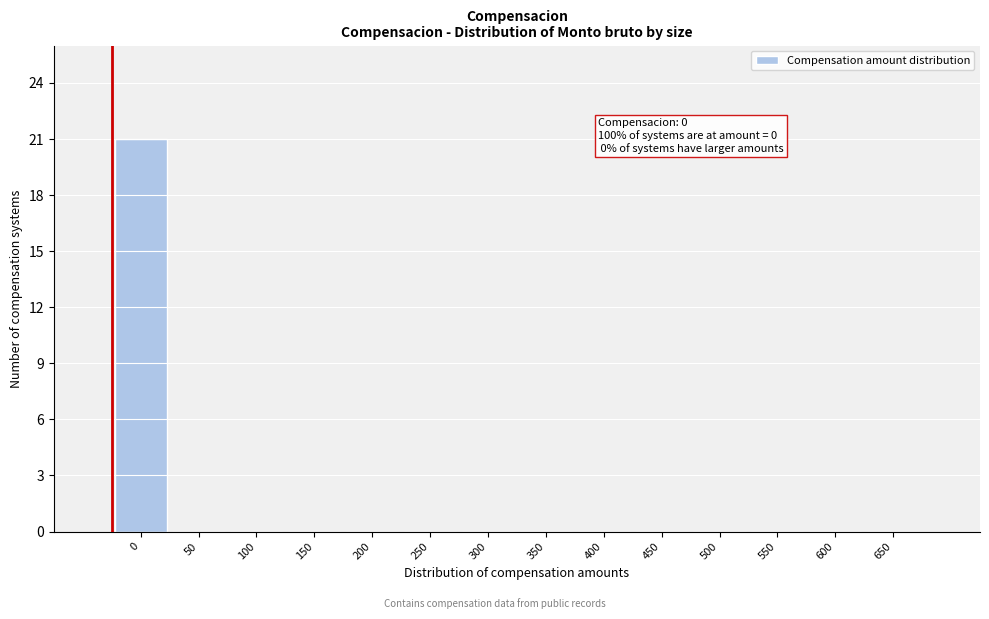

Reading left to right, list all the values displayed in this chart.

0=21	50=0	100=0	150=0	200=0	250=0	300=0	350=0	400=0	450=0	500=0	550=0	600=0	650=0